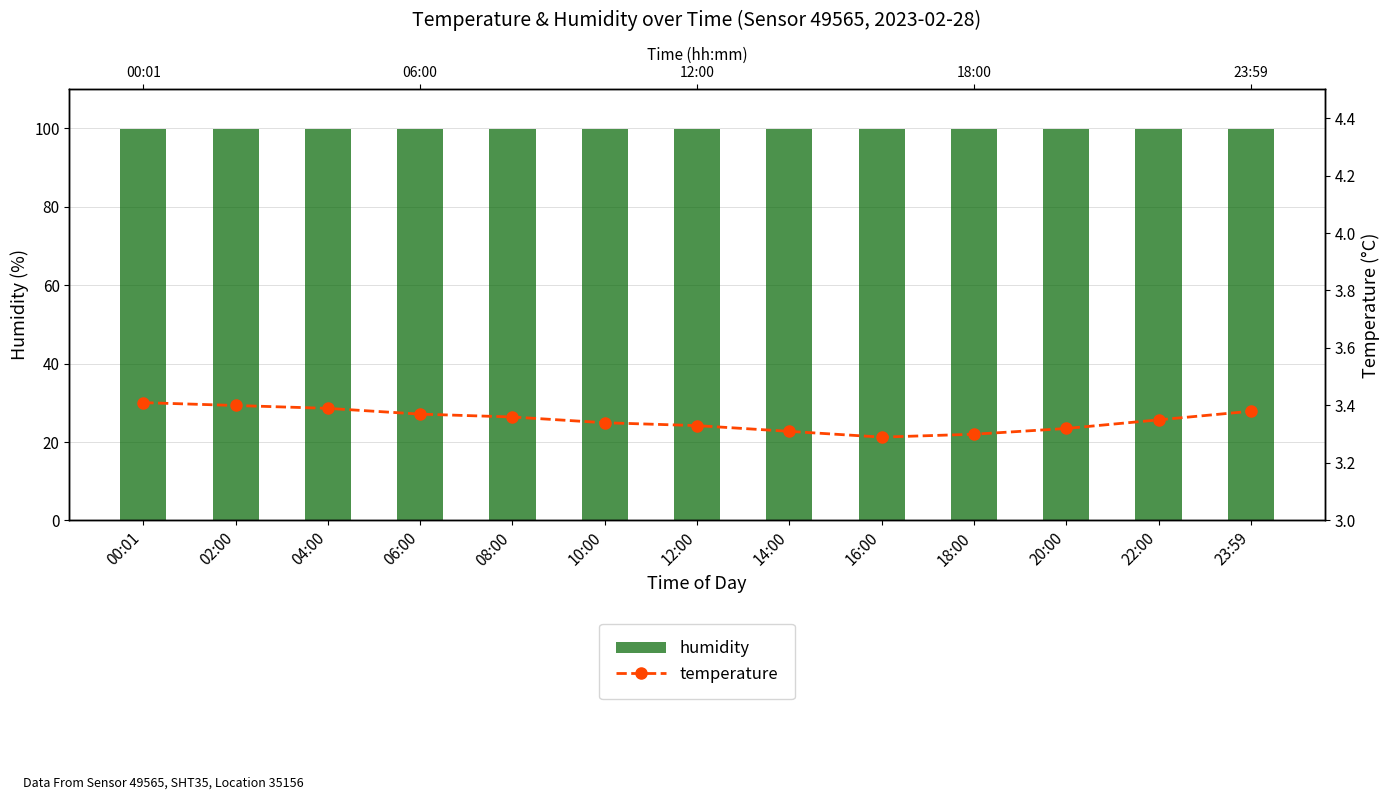

At which category is the sum across all series the highest?

00:01